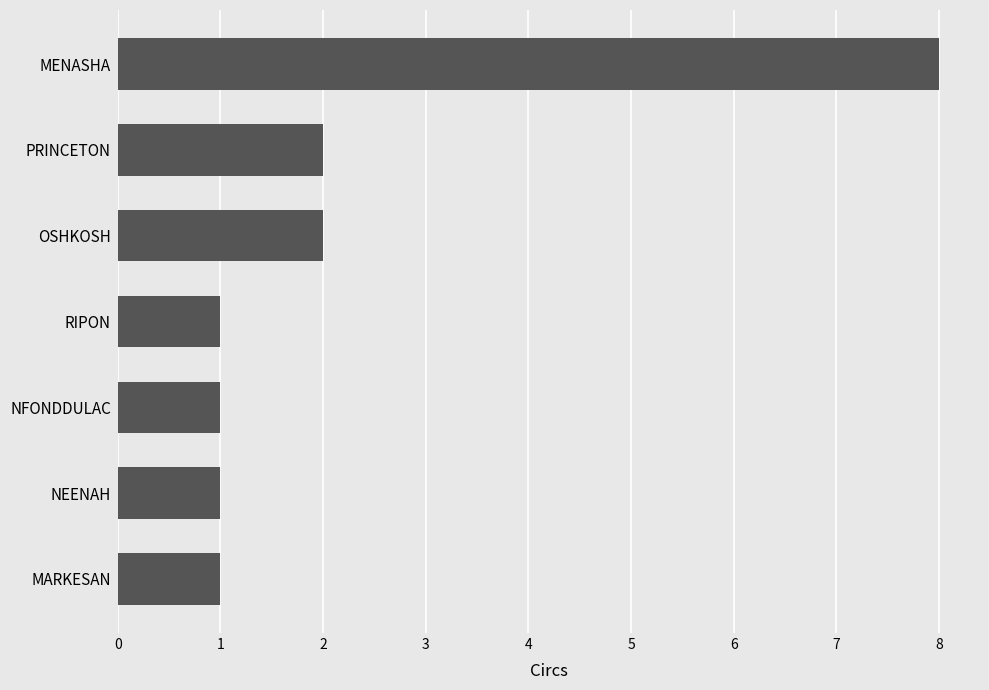

Is it true that the value at RIPON is 0?

False